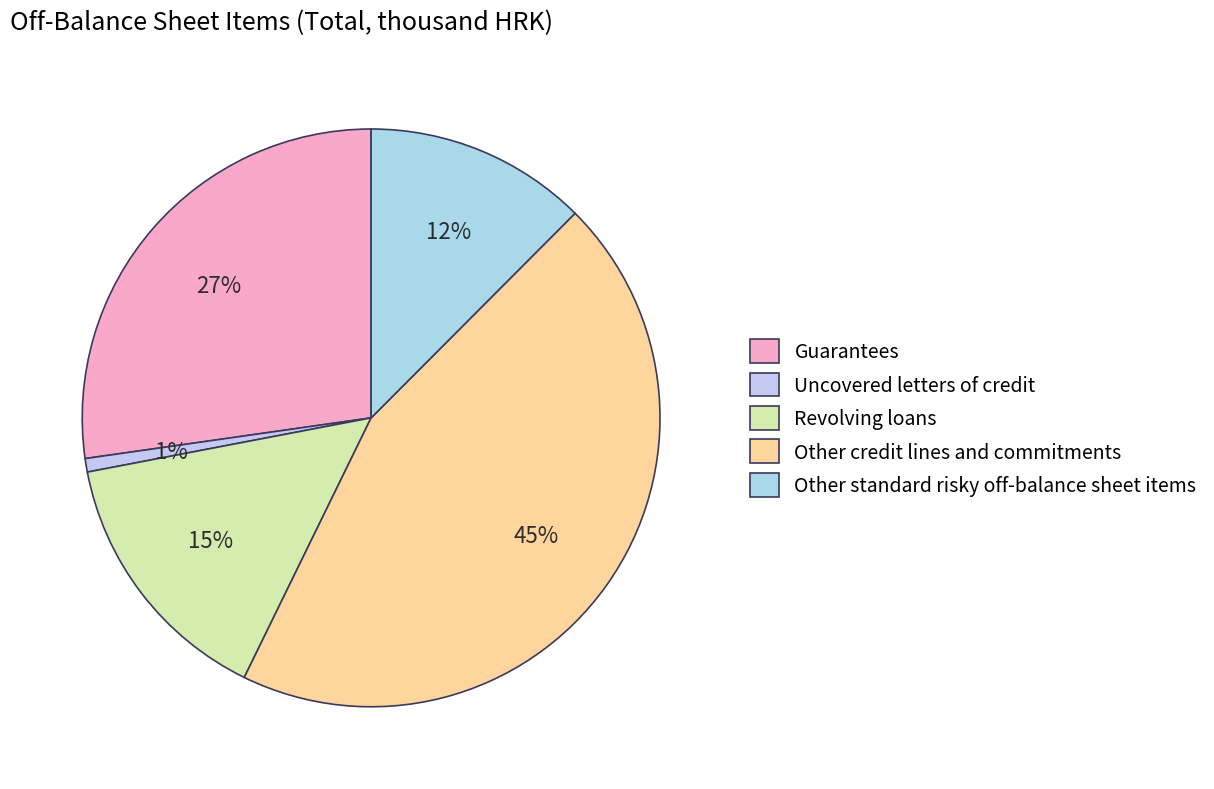

What percentage is the Other standard risky off-balance sheet items slice, to the nearest percent?

12%